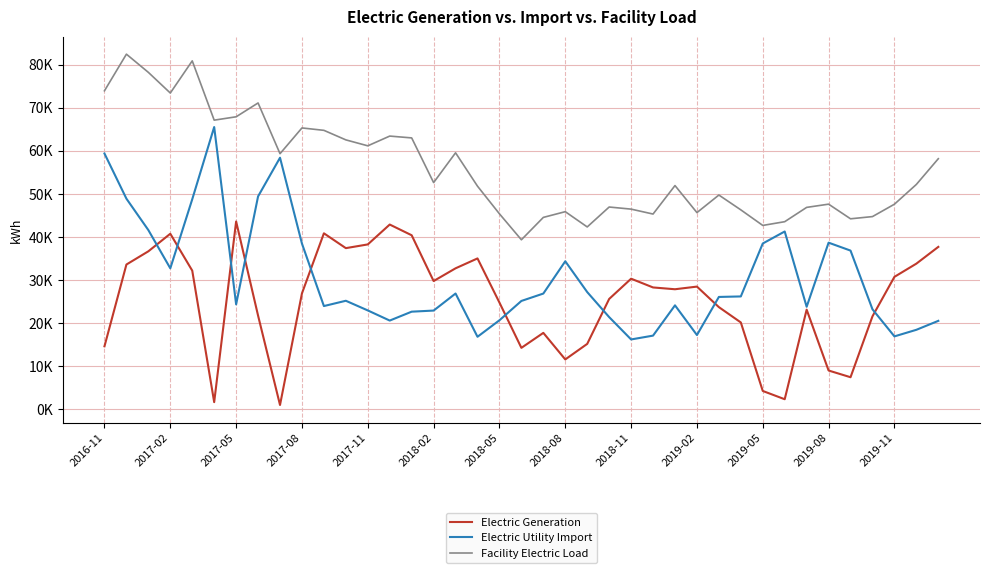

What are all the series names shown in the legend?

Electric Generation, Electric Utility Import, Facility Electric Load